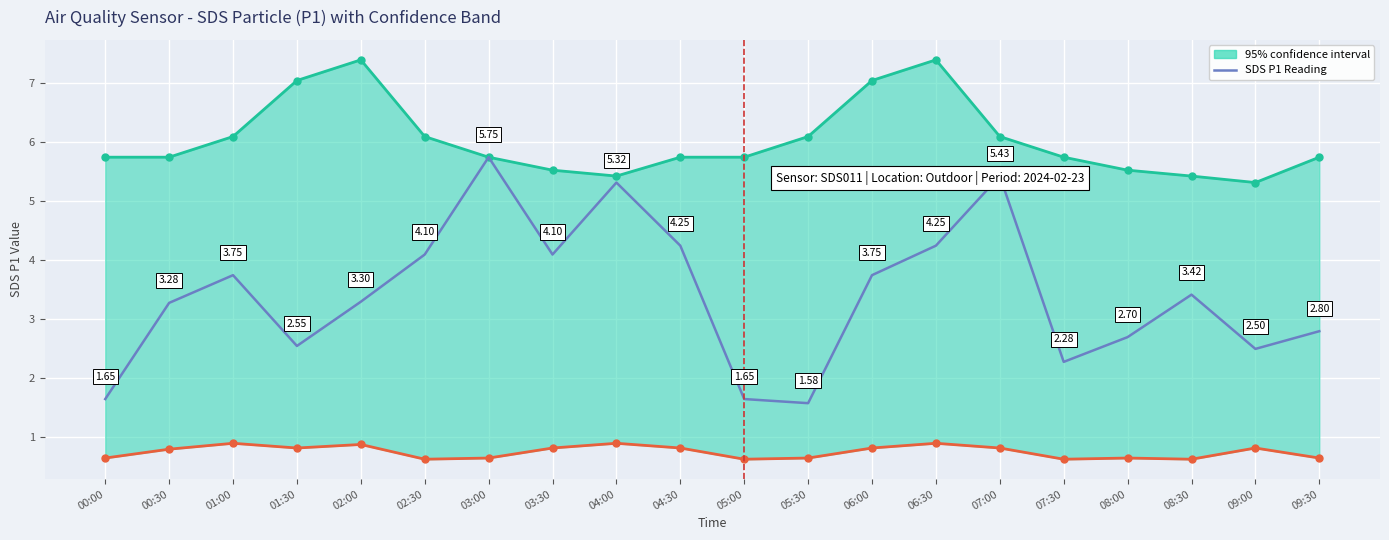

Which category has the highest value across all series?

03:00